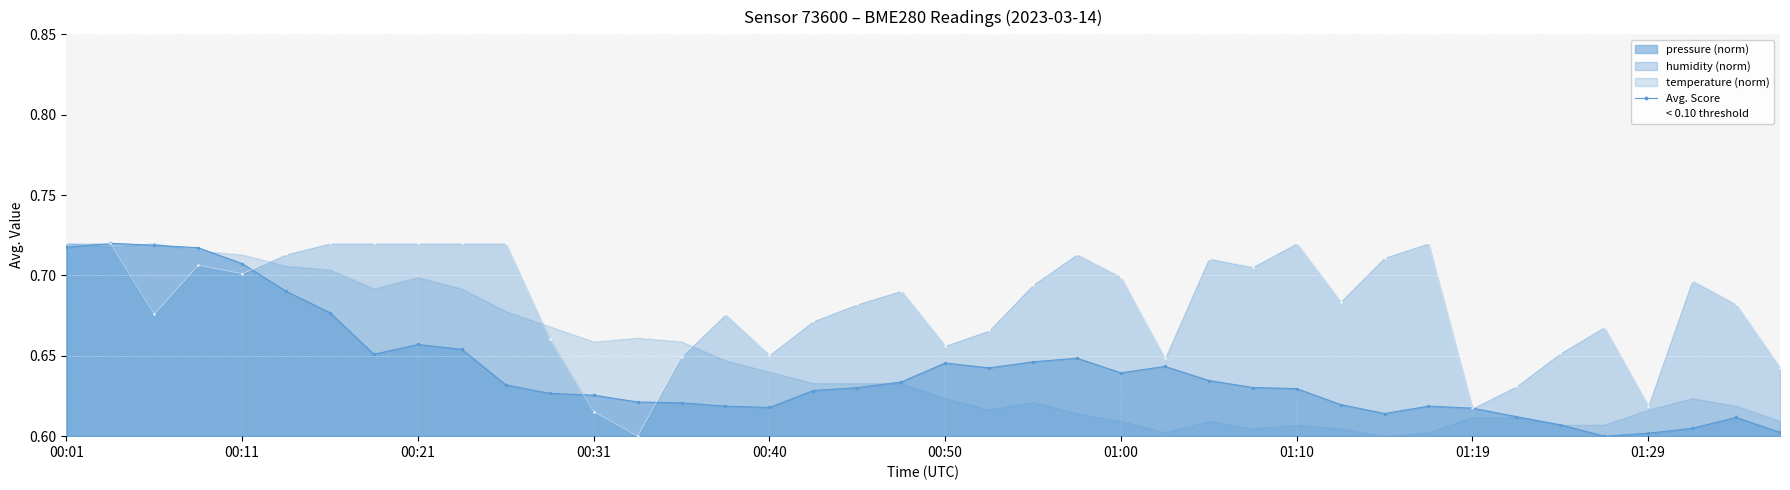

The Avg. Score series shows 0.5 at 00:11. True or false?

False